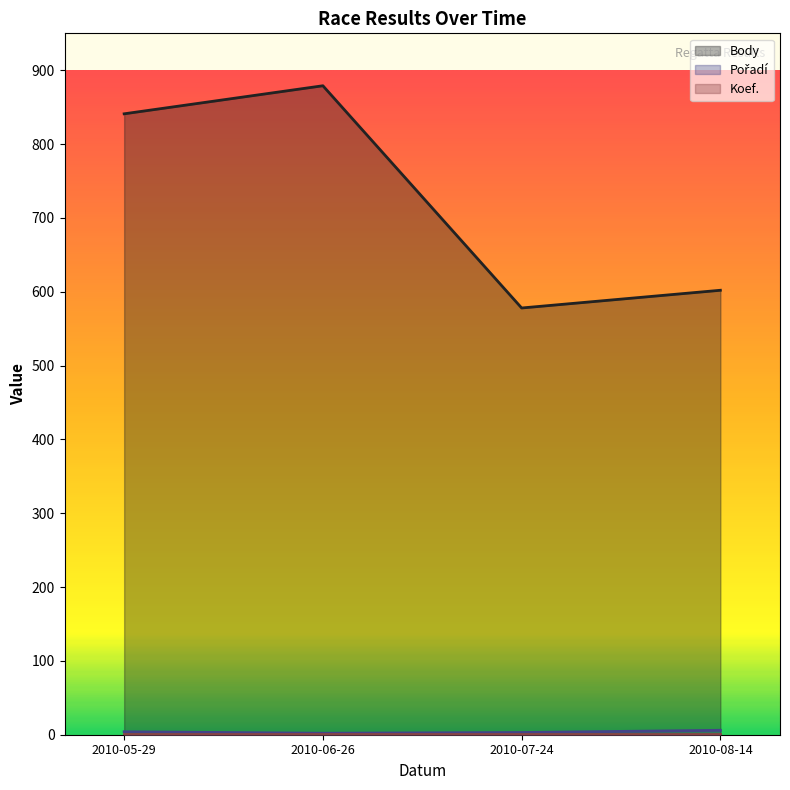

What is the difference between the second highest and minimum values in the Pořadí series?

2